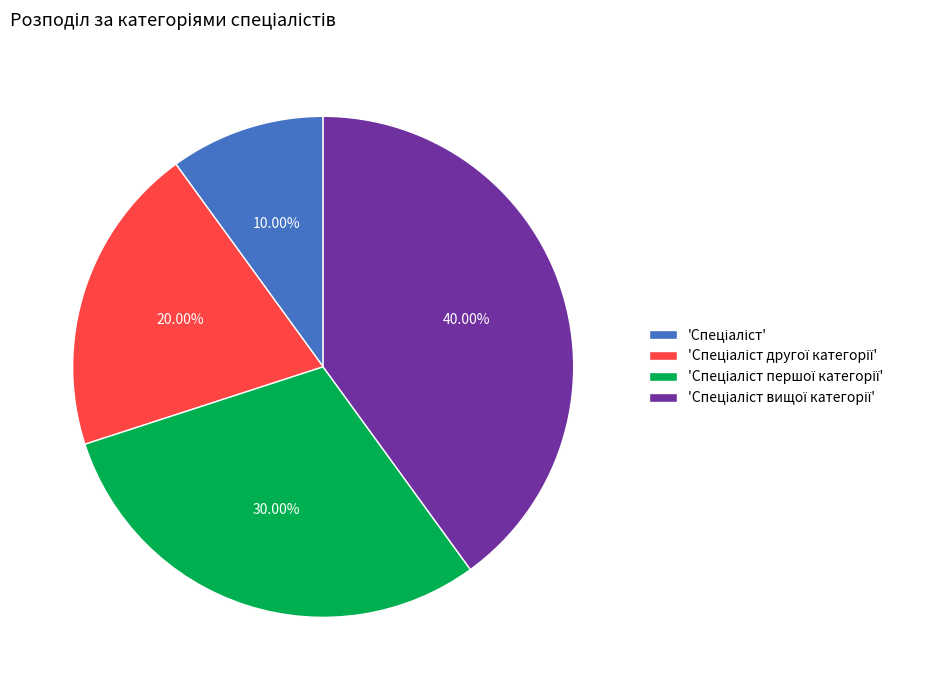

Is there any slice that represents more than half of the pie?

No